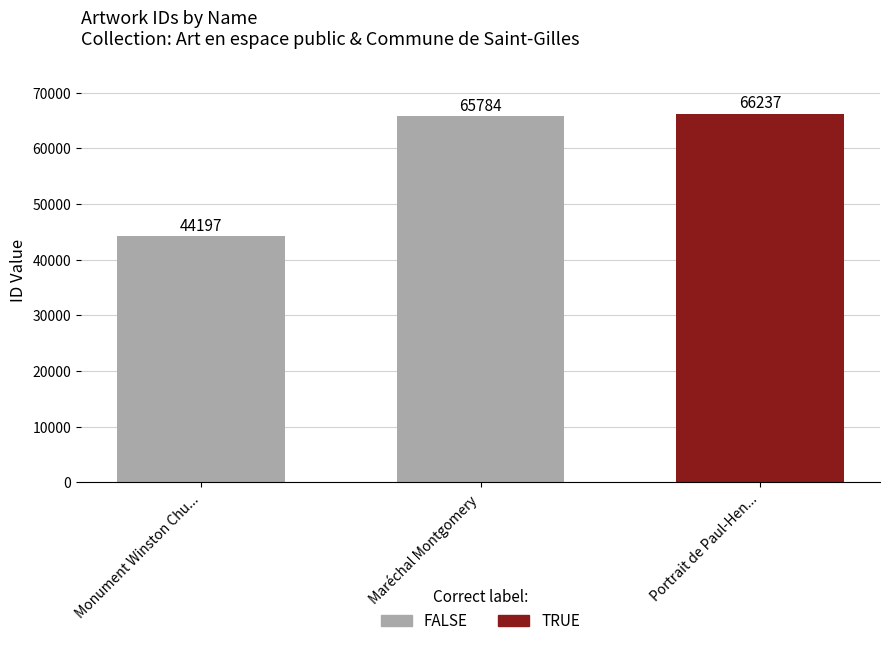

Reading left to right, transcribe all the data shown in this chart.

Monument Winston Chu...=44197	Maréchal Montgomery=65784	Portrait de Paul-Hen...=66237